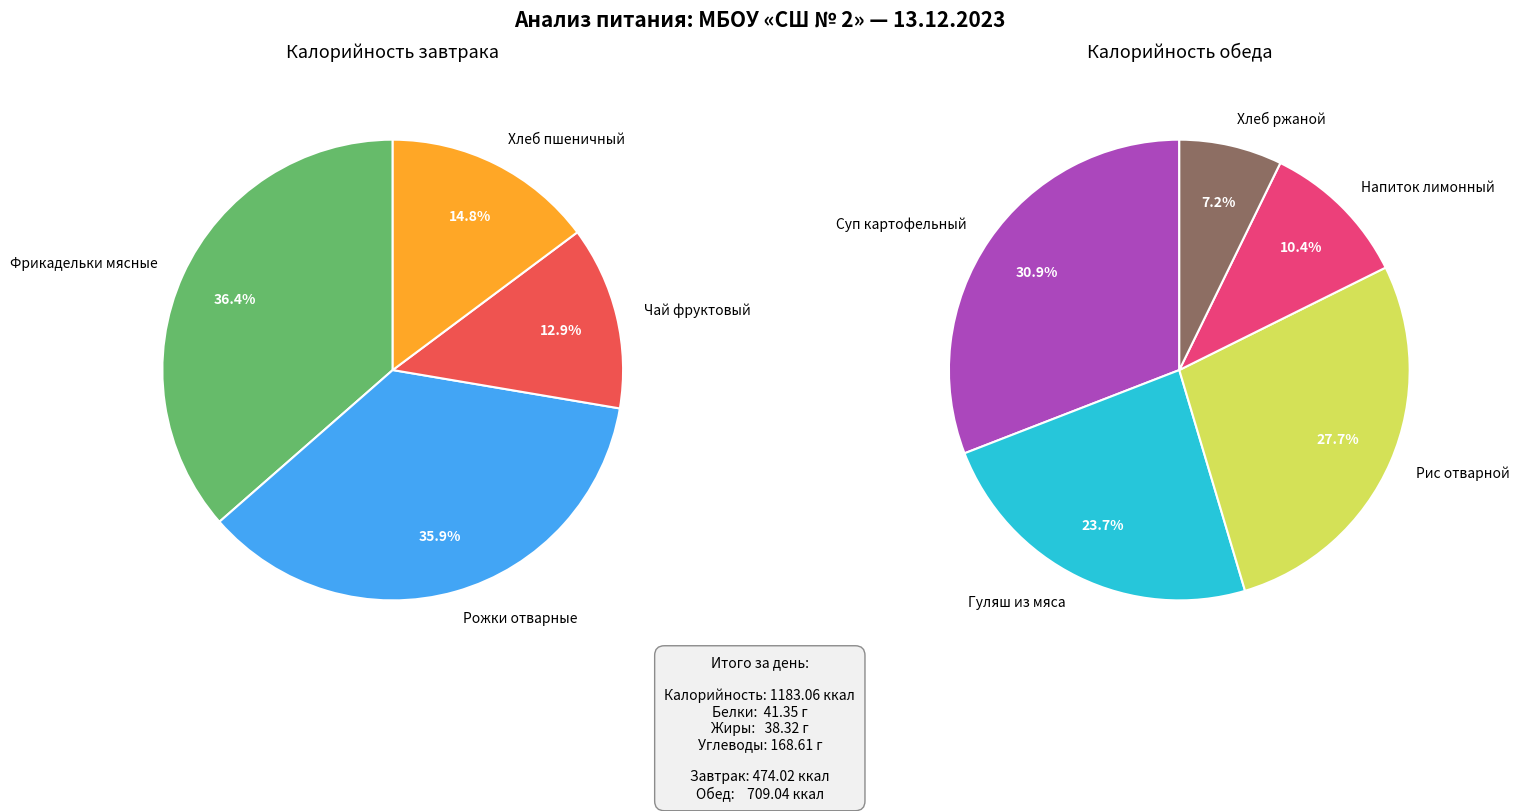

Count the number of slices in the pie.

9